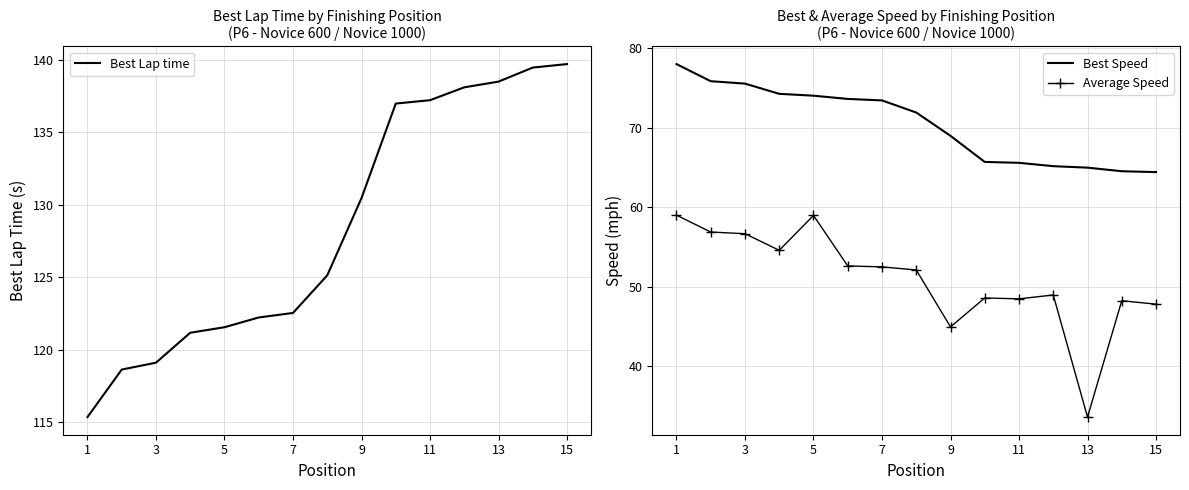

What is the difference between the second highest and second lowest values in the Best Speed series?

11.3